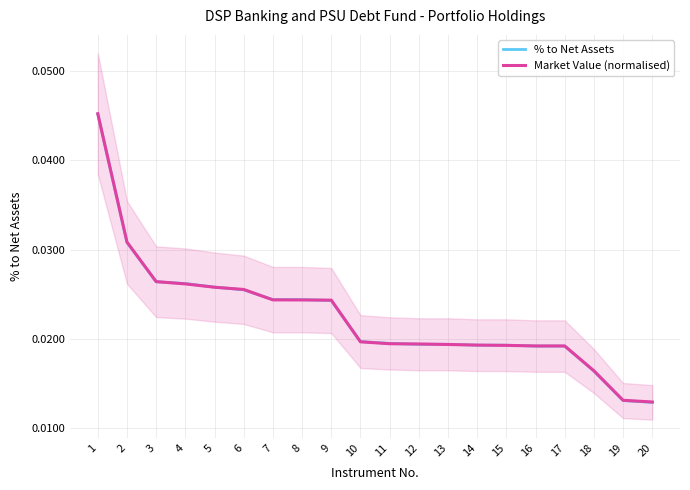

Which category has the lowest value in the % to Net Assets series?

20